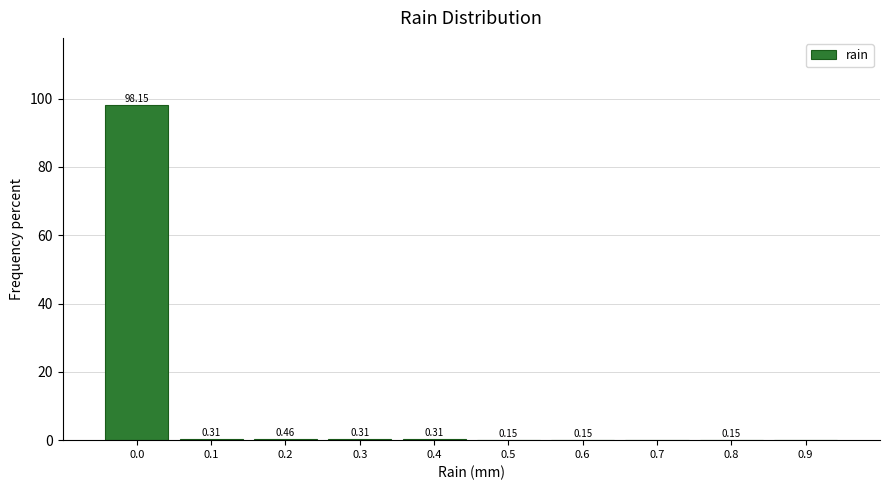

What is the change in value from 0.3 to 0.9?

-0.3